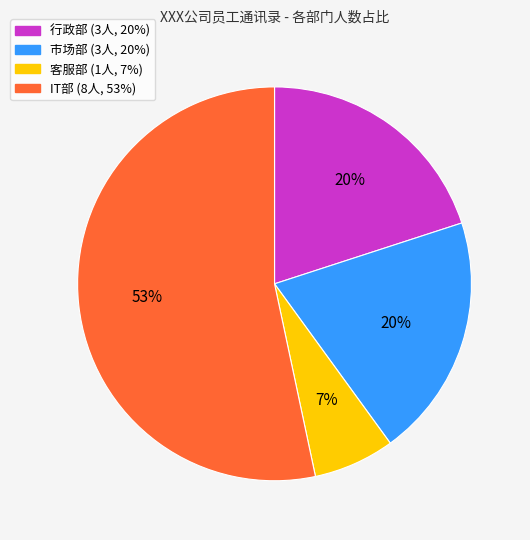

Which slice is the smallest?

客服部